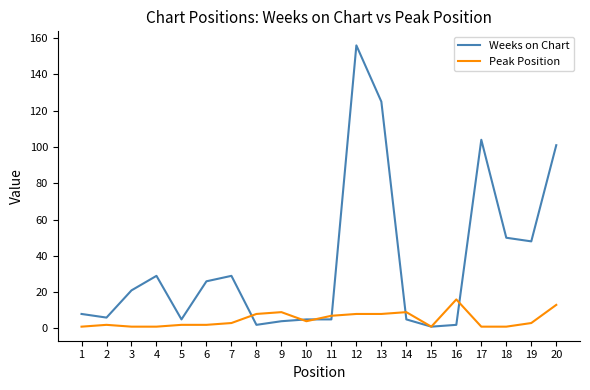

What is the maximum value shown in the chart?

156